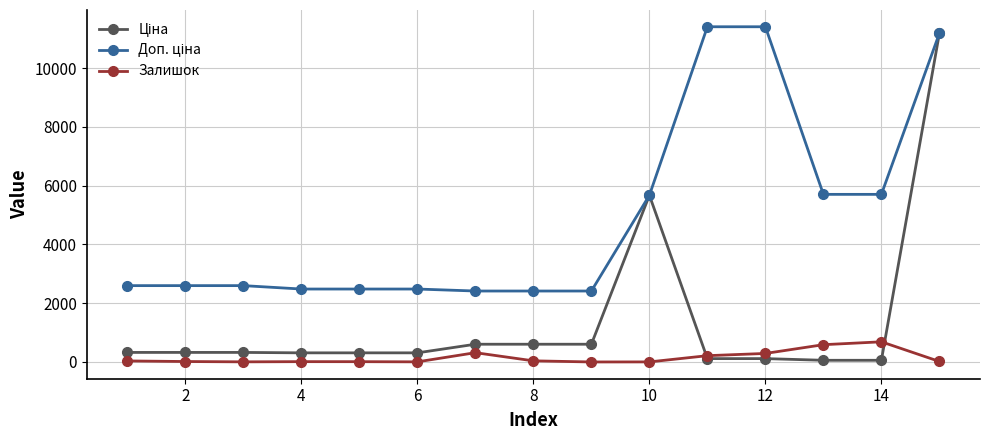

What is the maximum value shown in the chart?

11410.0